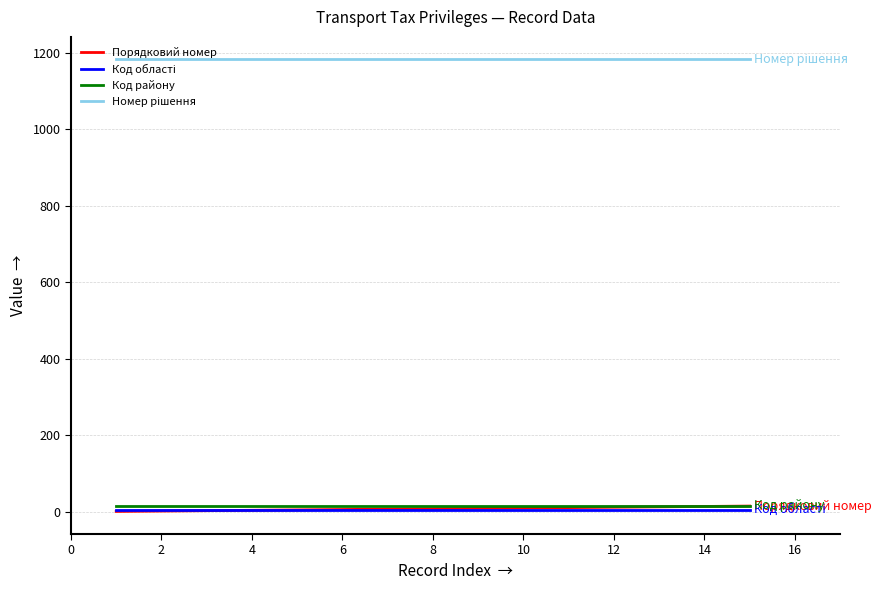

What is the greatest value displayed?

1183